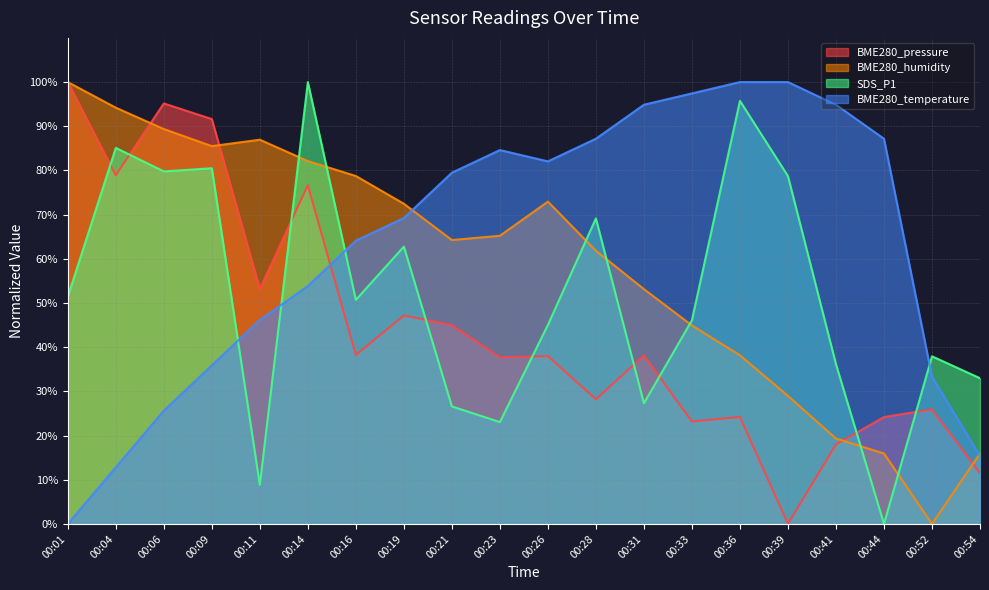

How many interior local peaks does the BME280_humidity series have?

2